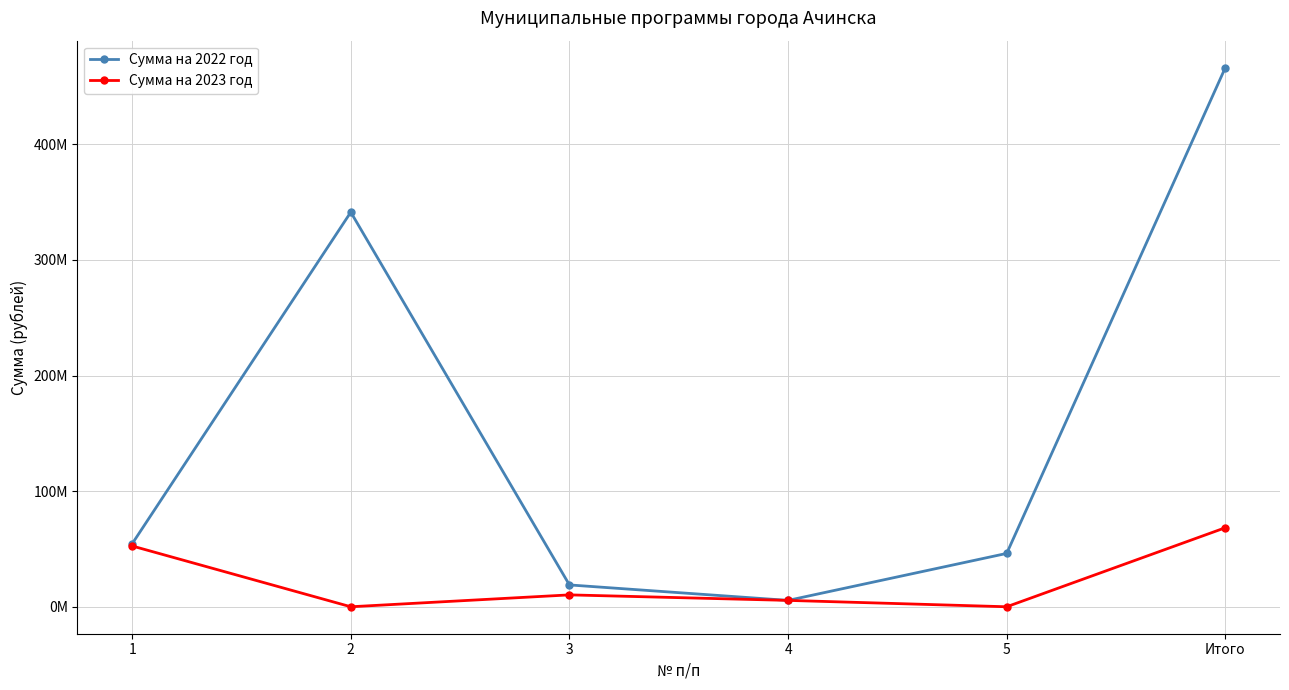

Reading left to right, transcribe all the data shown in this chart.

Сумма на 2022 год: 54484500.0	341378962.0	18892903.8	5513700.0	46160405.0	466430470.8
Сумма на 2023 год: 52591200.0	0.0	10284963.2	5513700.0	0.0	68389863.2